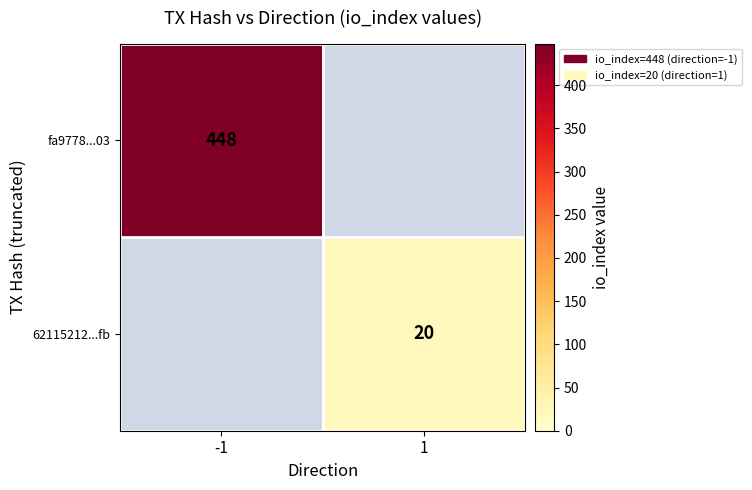

At how many categories does at least one series exceed 152?

1